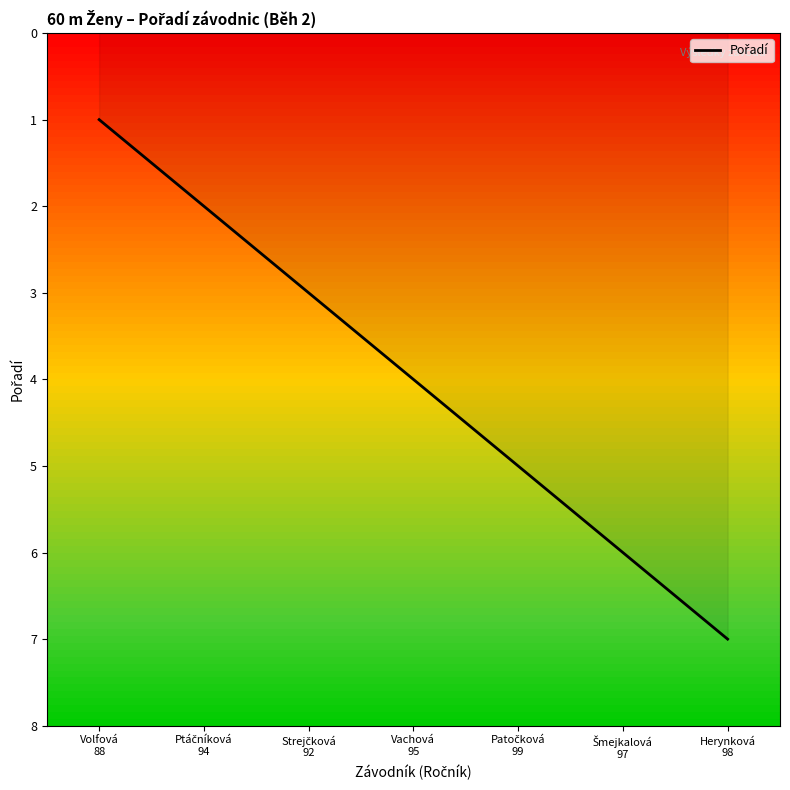

What is the greatest value displayed?

7